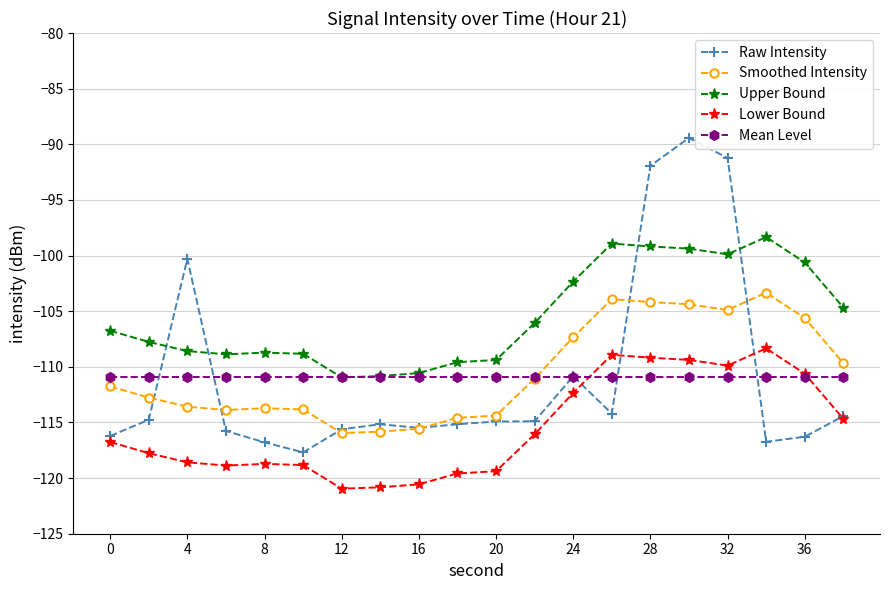

What is the maximum value for Smoothed Intensity?

-103.3